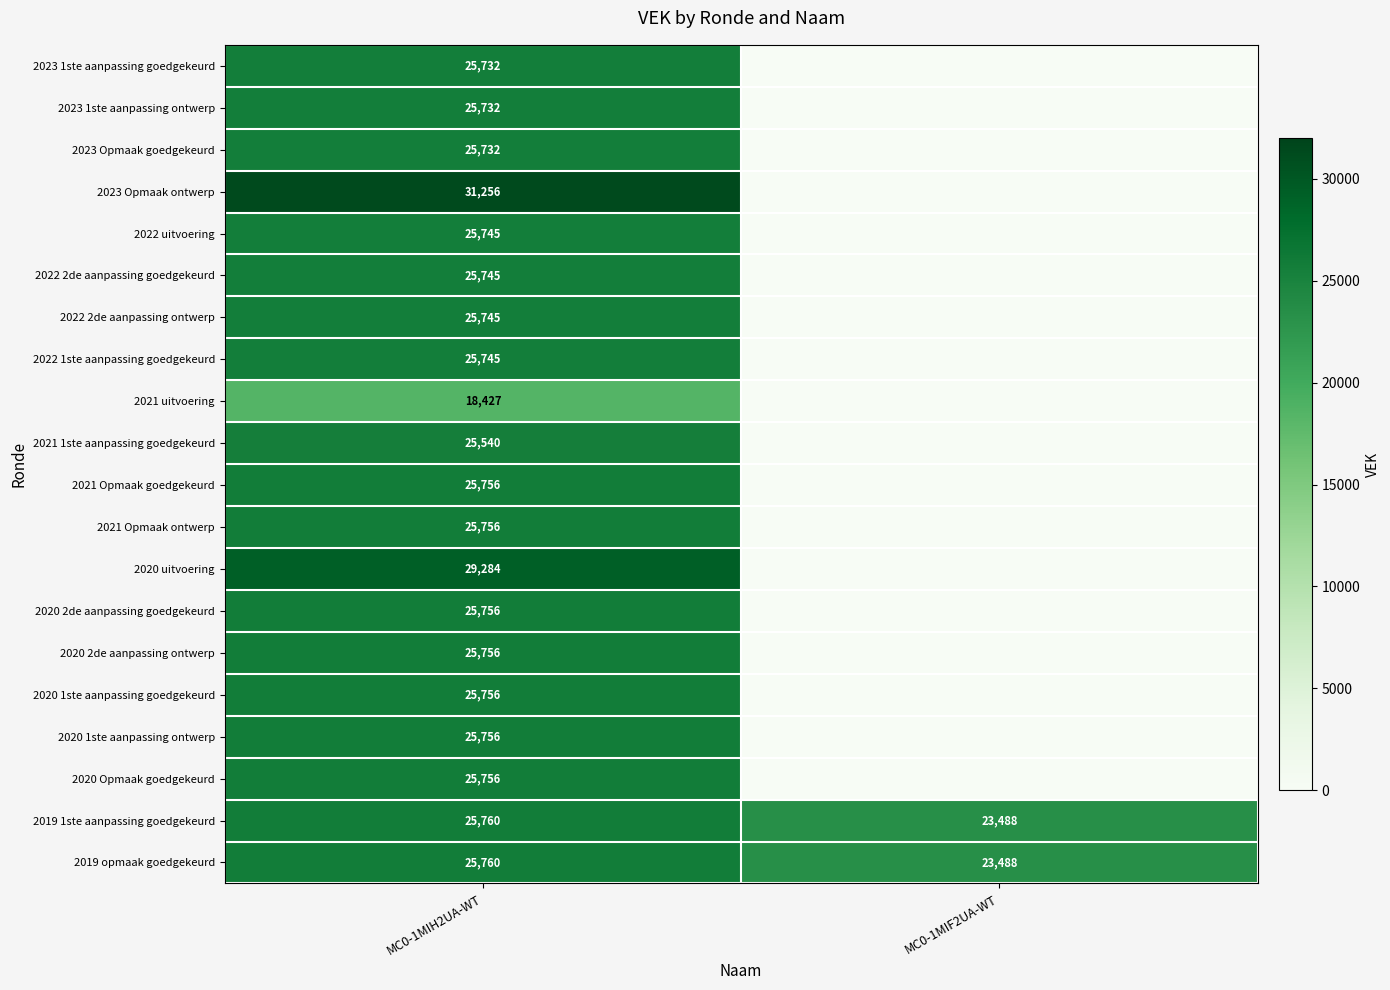

True or false: 2020 1ste aanpassing ontwerp has a value of 40018 at MC0-1MIH2UA-WT.

False